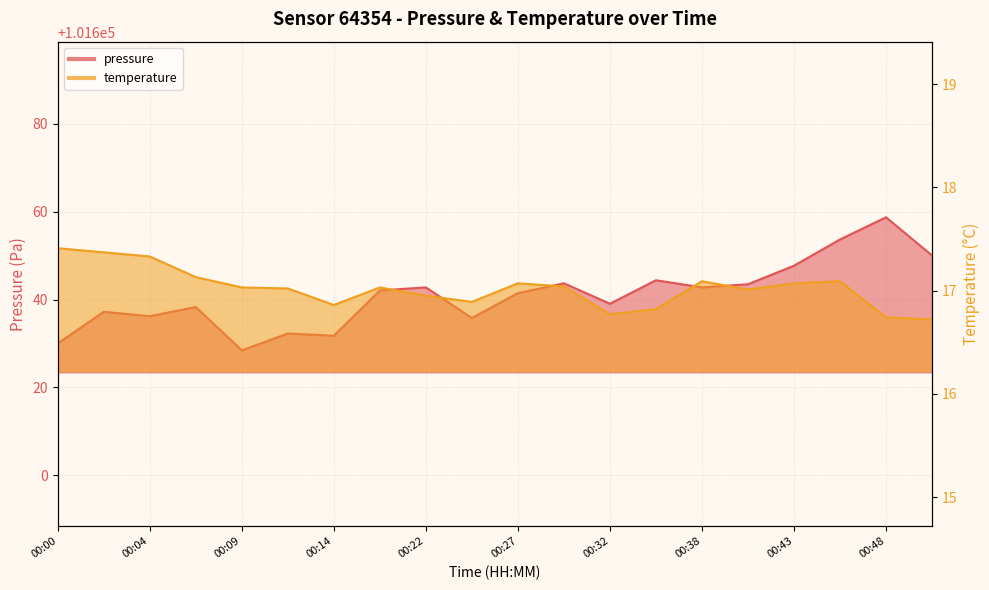

Reading left to right, what are all the values shown in this chart?

pressure: 101630.0	101637.2	101636.2	101638.3	101628.4	101632.3	101631.8	101642.1	101642.8	101635.8	101641.5	101643.7	101639.1	101644.4	101642.8	101643.5	101647.7	101653.7	101658.8	101650.1
temperature: 17.4	17.4	17.3	17.1	17.0	17.0	16.9	17.0	16.9	16.9	17.1	17.0	16.8	16.8	17.1	17.0	17.1	17.1	16.7	16.7